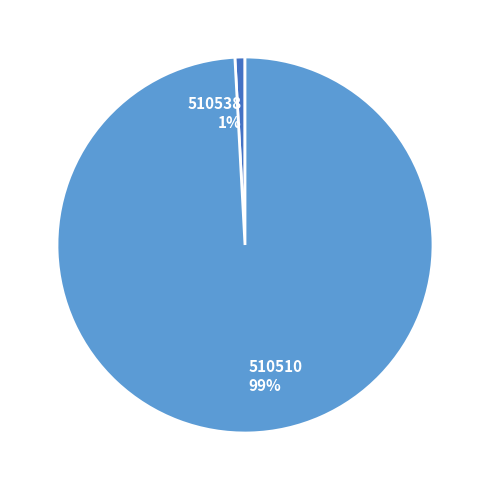

True or false: 510510 accounts for 85% of the total.

False